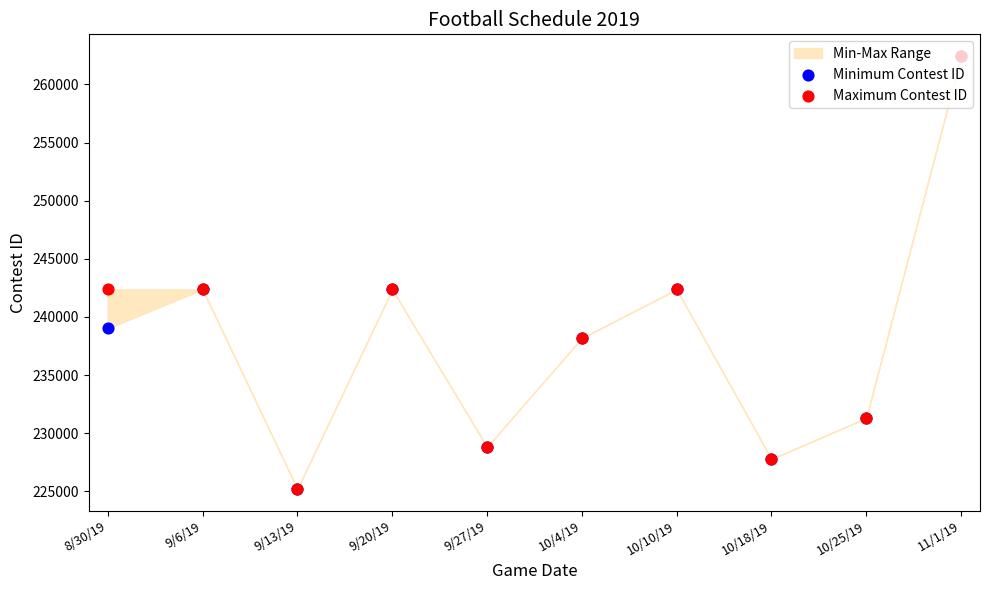

Is the value of Minimum Contest ID at 9/27/19 greater than the value of Maximum Contest ID at 11/1/19?

No